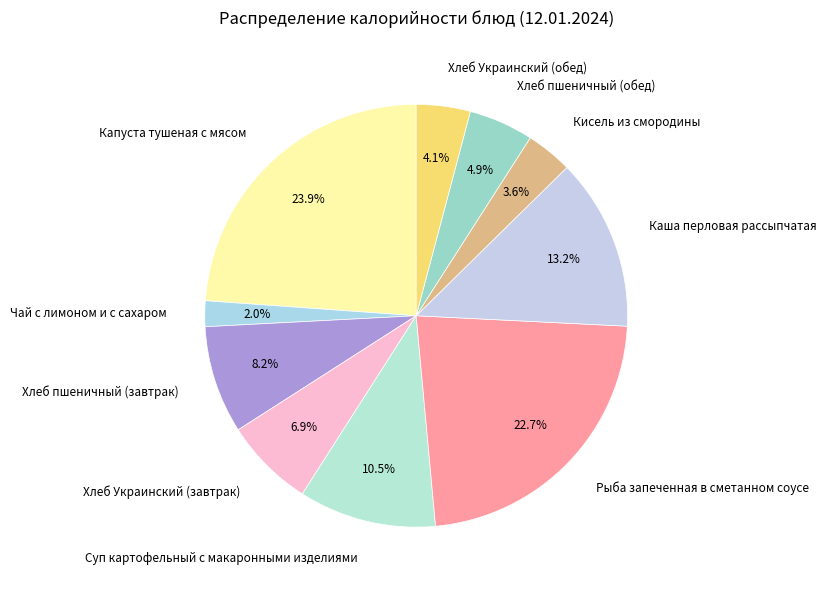

Which slice is the largest?

Капуста тушеная с мясом